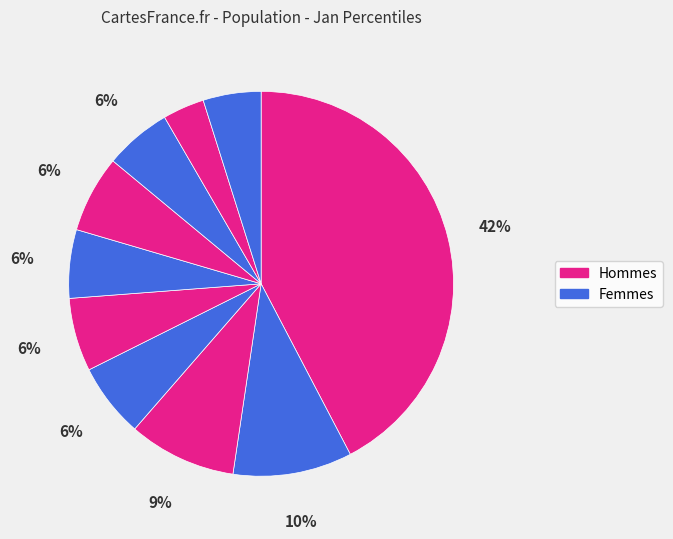

How many segments does this pie chart have?

10